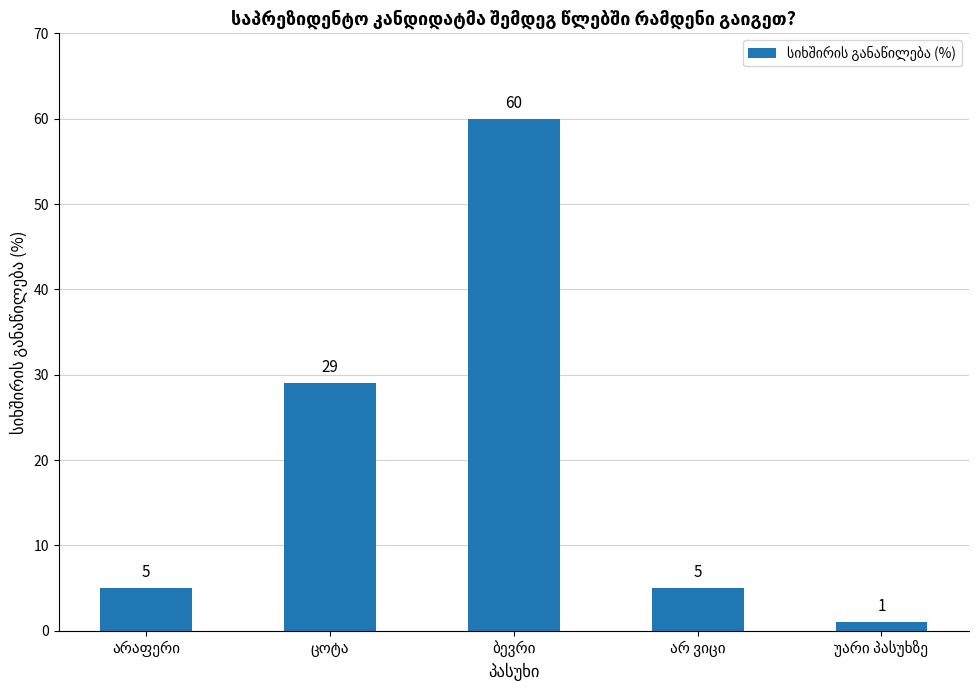

What is the average value?

20